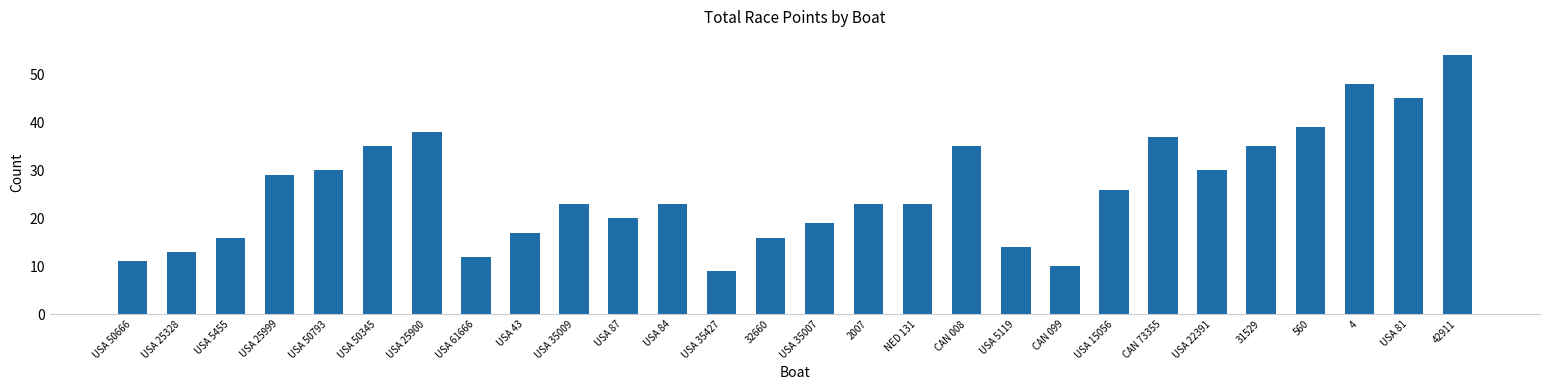

What is the difference between the second highest and minimum values?

39